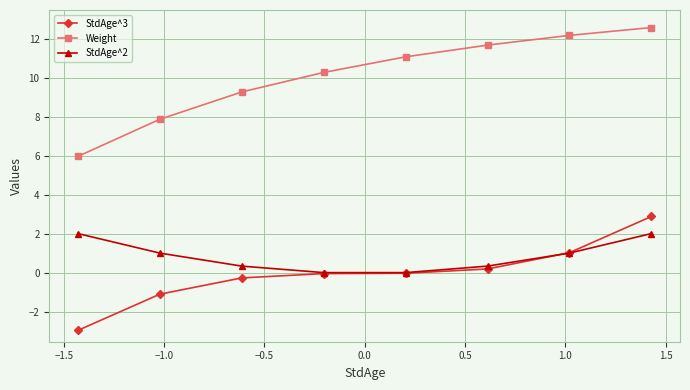

Which series has the largest total across all categories?

Weight